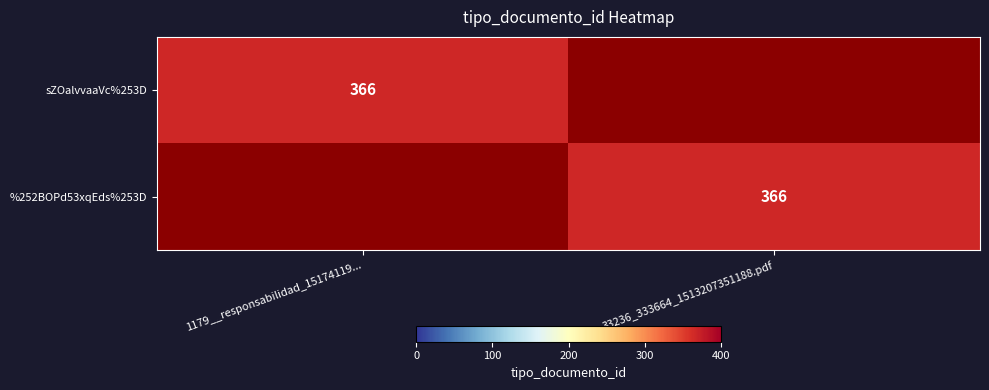

The sZOalvvaaVc%253D series shows 177 at 1179__responsabilidad_15174119.... True or false?

False